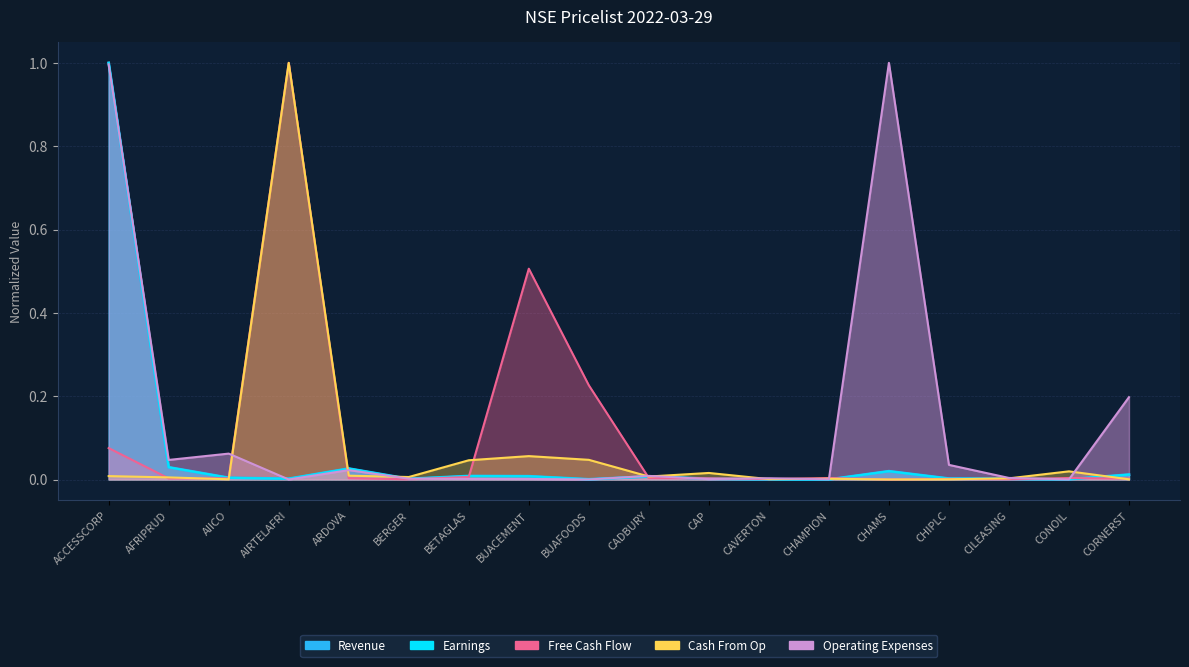

After their last crossing, which series has the higher values: Free Cash Flow or Cash From Op?

Free Cash Flow